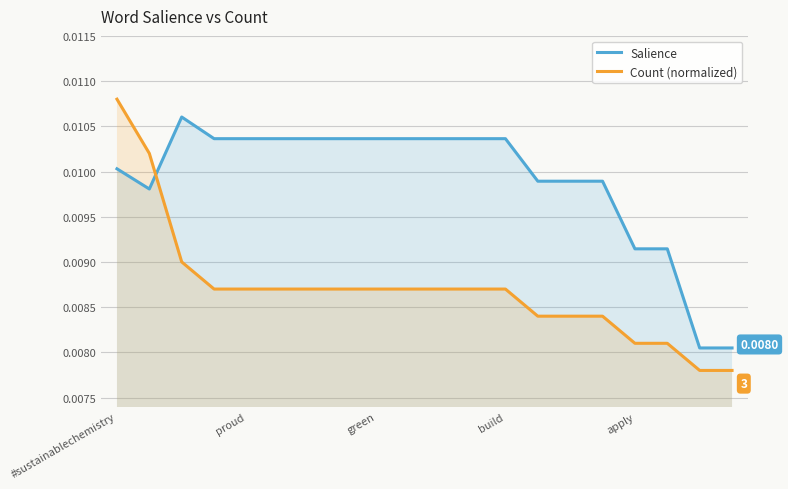

Which series has the largest total across all categories?

Salience